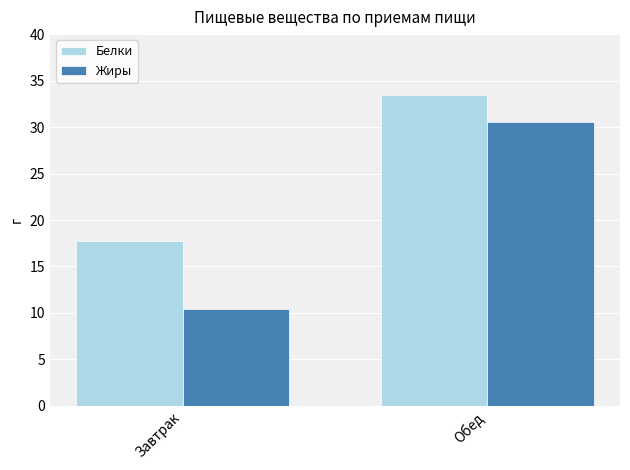

What is the difference between the maximum and minimum values in the Жиры series?

20.1